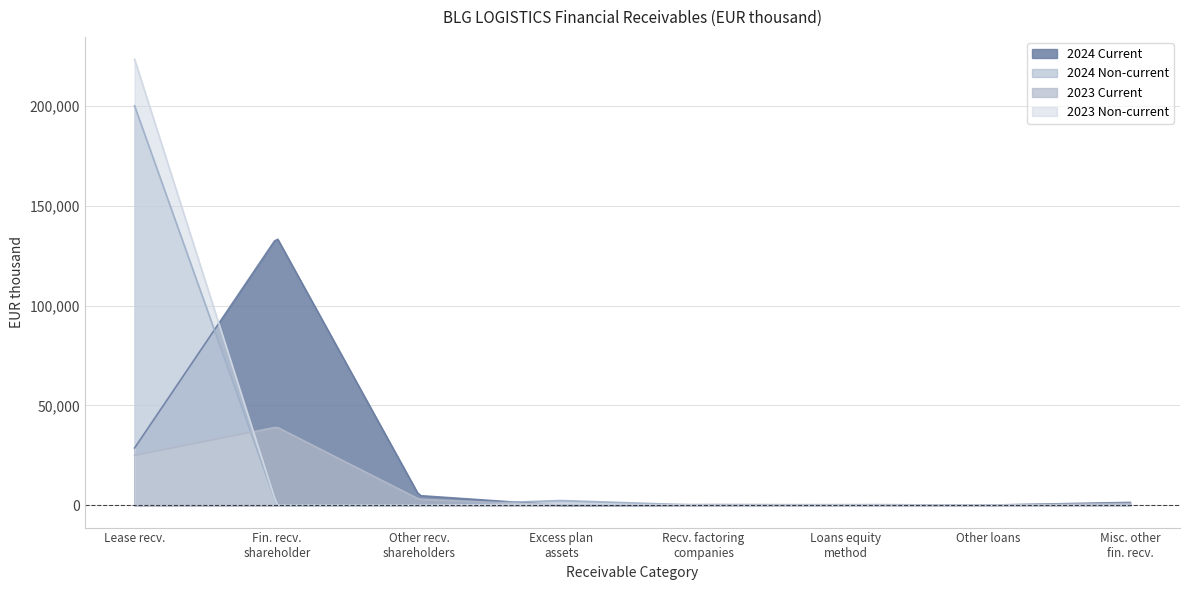

What is the highest value of the 2024 Current series?

133218.6